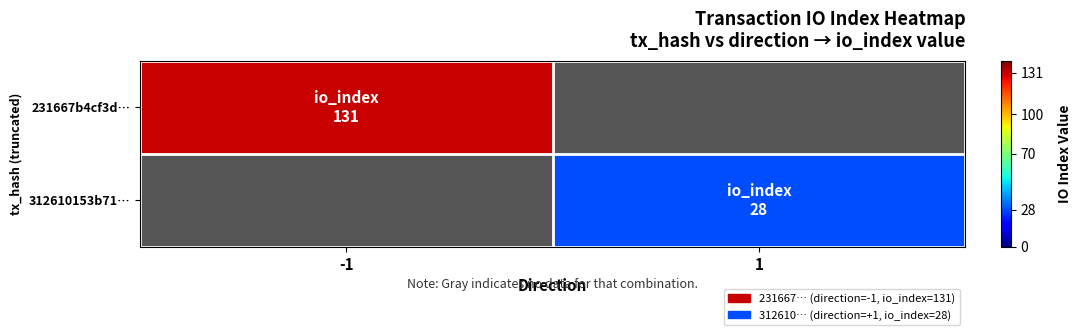

At how many categories does at least one series exceed 103?

1